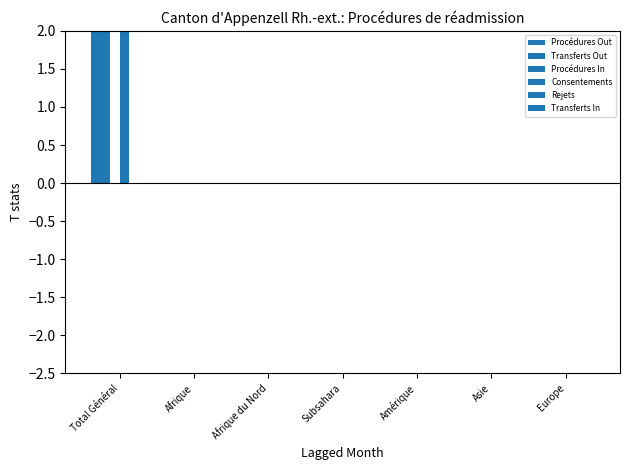

Reading left to right, what are all the values shown in this chart?

Procédures Out: 3	0	0	0	0	0	0
Transferts Out: 3	0	0	0	0	0	0
Procédures In: 0	0	0	0	0	0	0
Consentements: 3	0	0	0	0	0	0
Rejets: 0	0	0	0	0	0	0
Transferts In: 0	0	0	0	0	0	0